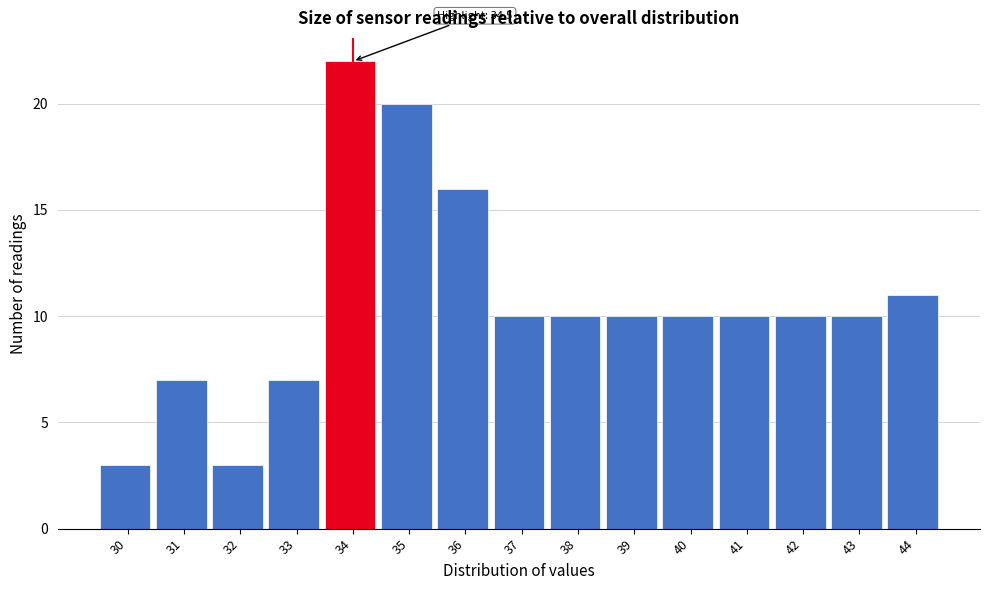

Reading left to right, list all the values displayed in this chart.

30=3	31=7	32=3	33=7	34=22	35=20	36=16	37=10	38=10	39=10	40=10	41=10	42=10	43=10	44=11